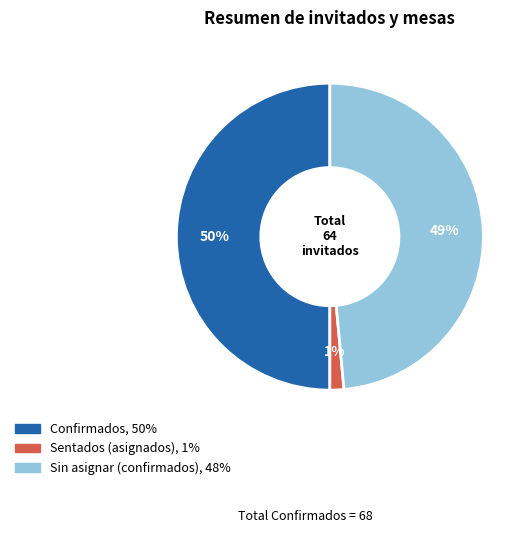

Which has a higher value, Sin asignar (confirmados) or Sentados (asignados)?

Sin asignar (confirmados)